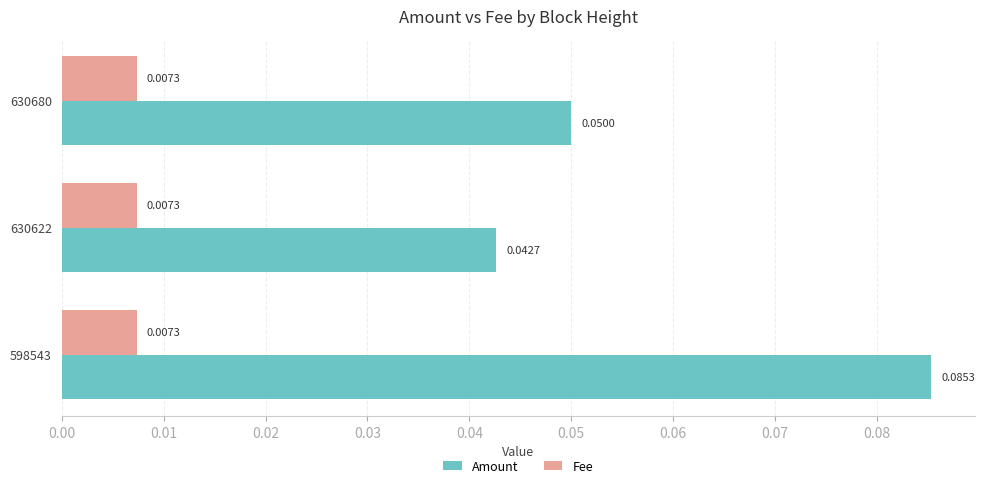

Which series has the largest range (max minus min)?

Amount